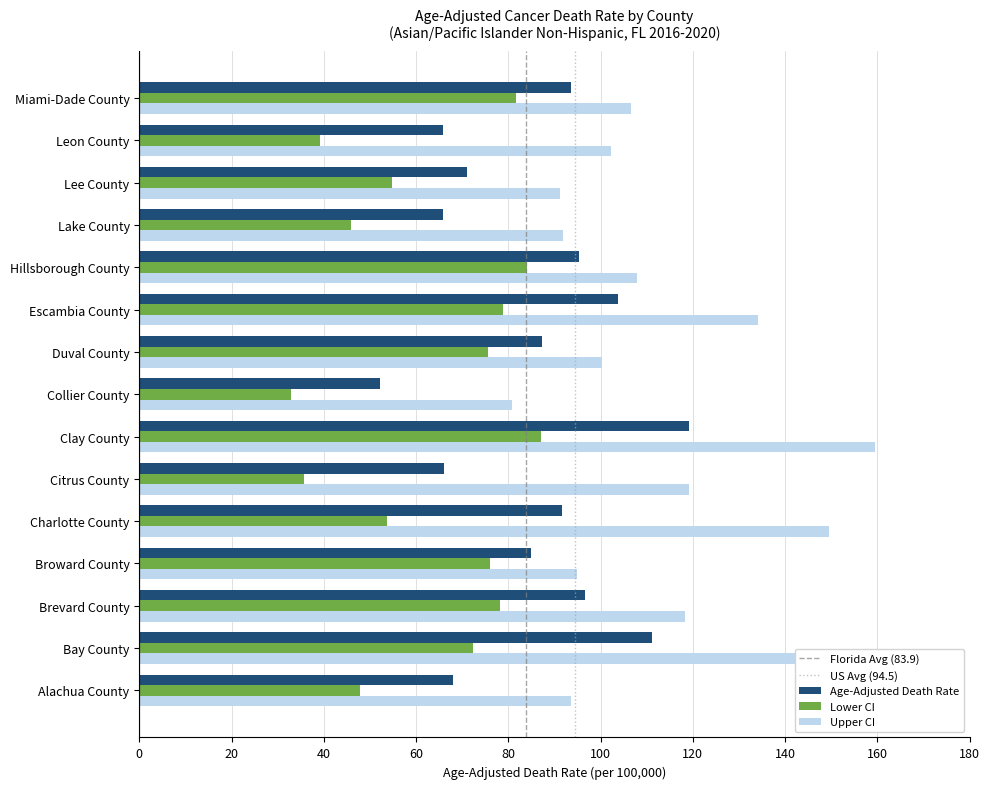

What is the minimum value shown in the chart?

32.8